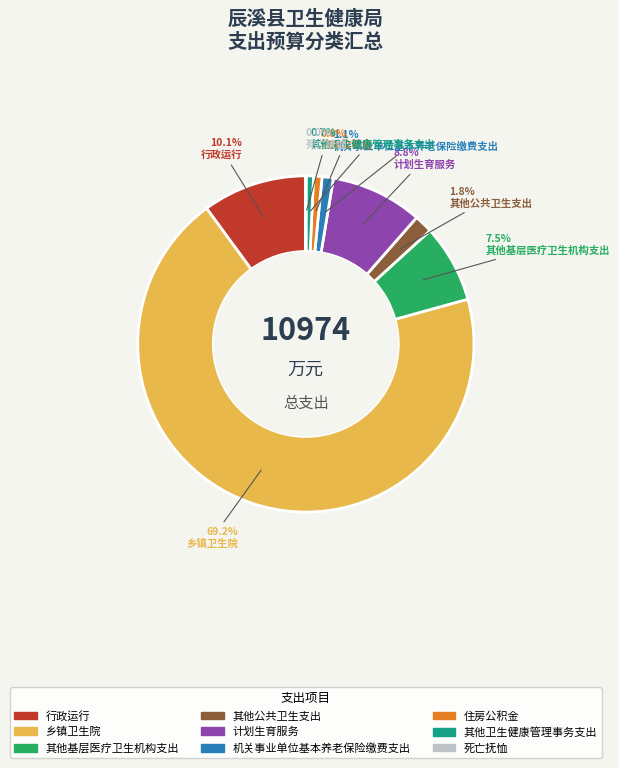

To the nearest percent, what portion does 其他公共卫生支出 represent?

2%